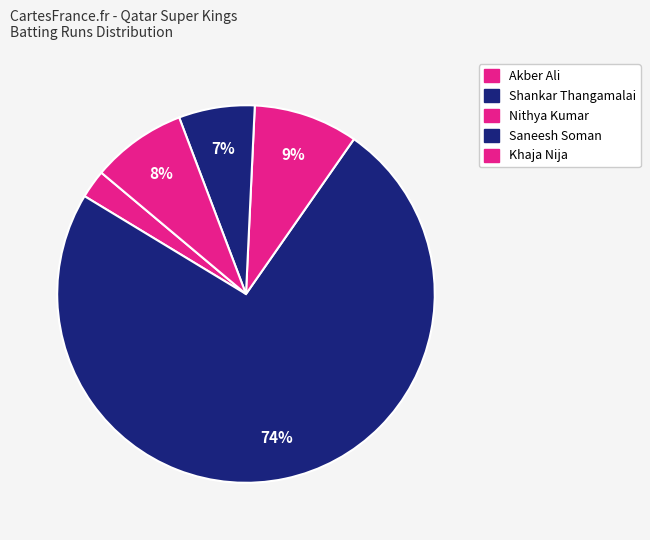

What is the largest slice in the pie chart?

Shankar Thangamalai